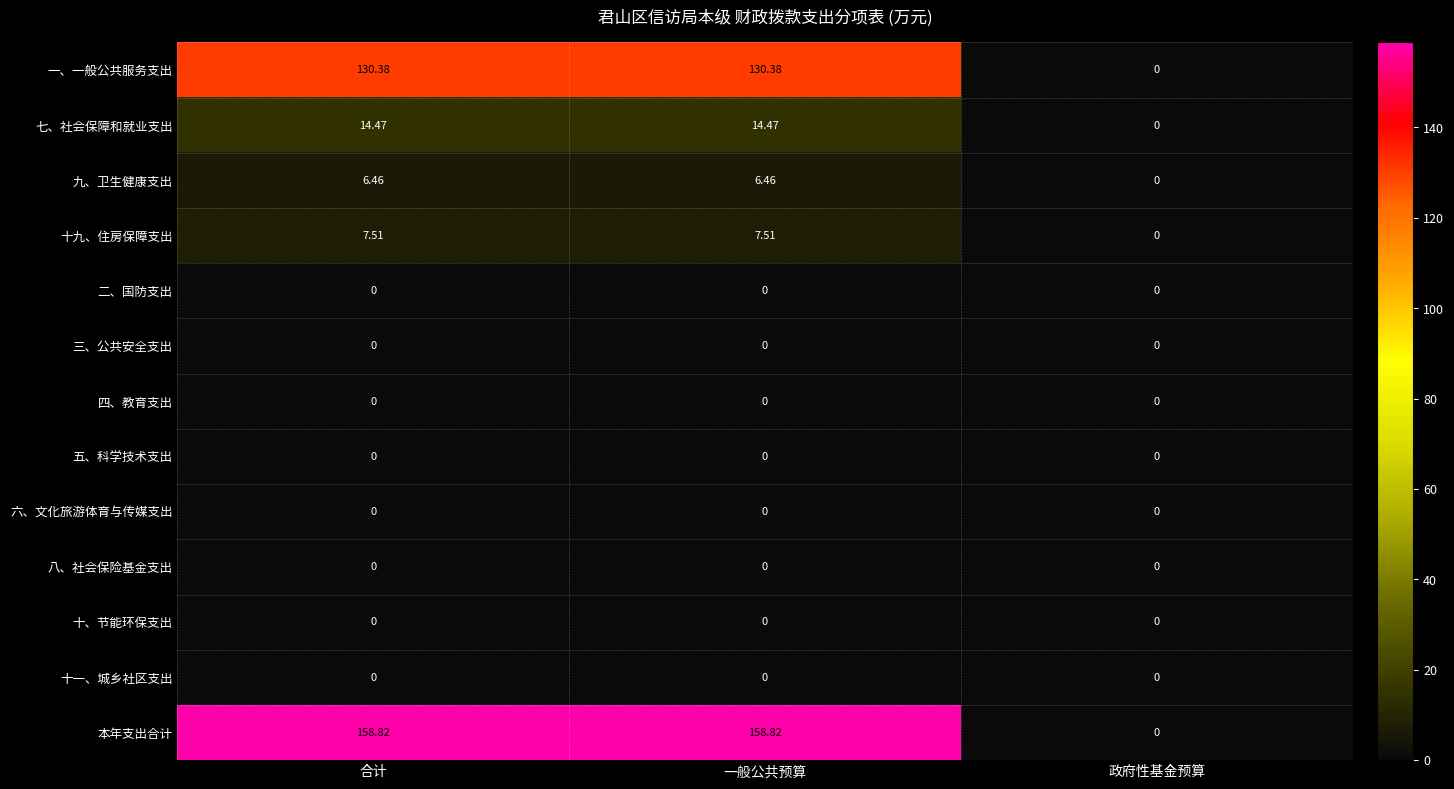

At how many categories does at least one series exceed 21?

2